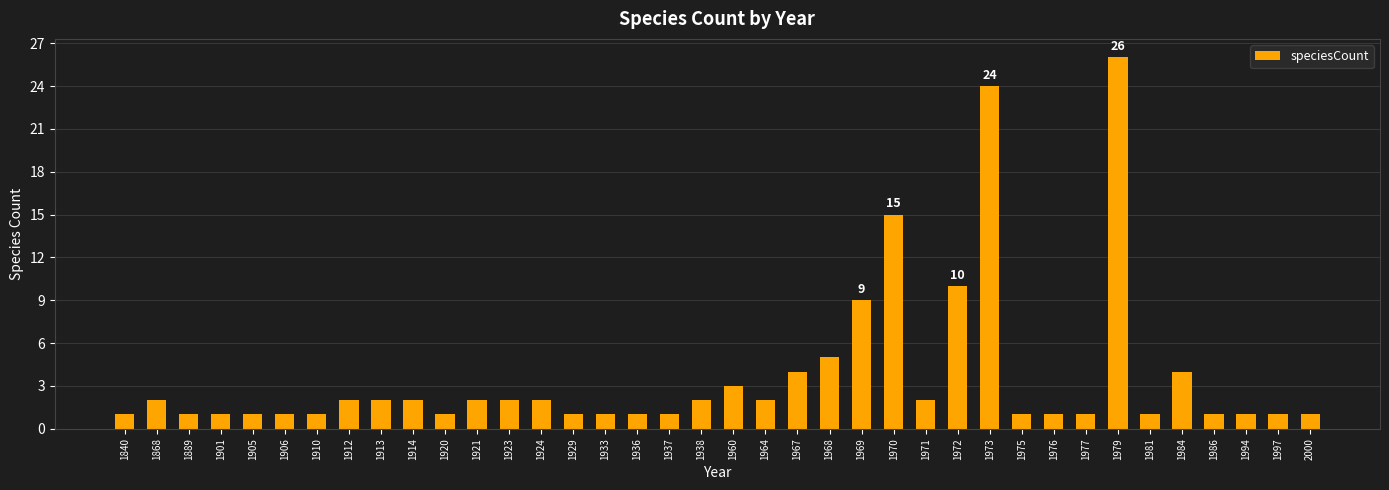

Count the number of categories in the chart.

38